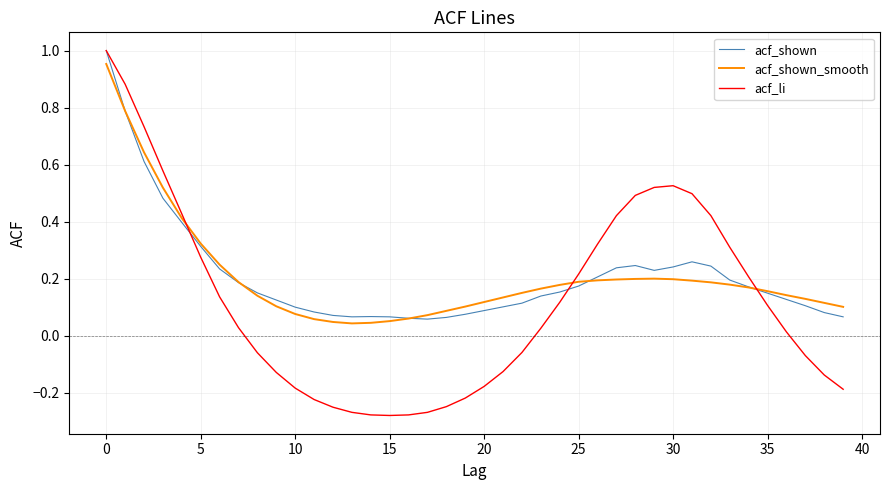

Which series has the widest spread of values?

acf_li